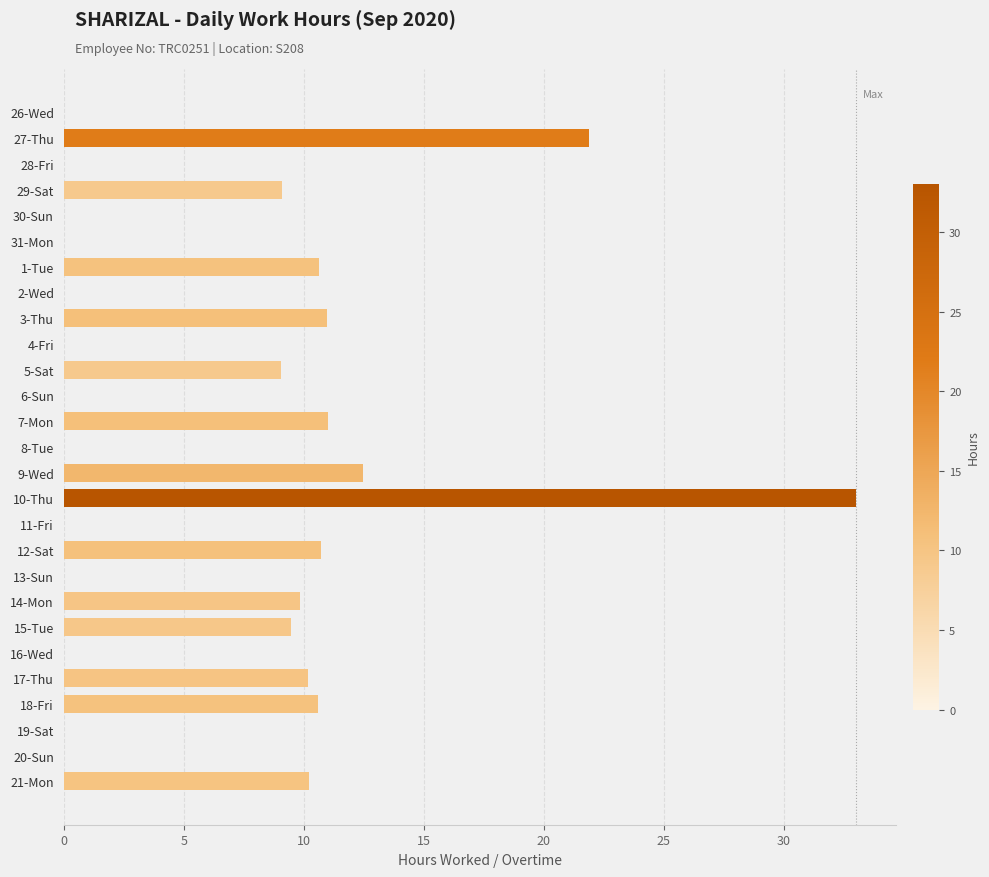

How many series are shown in this chart?

1